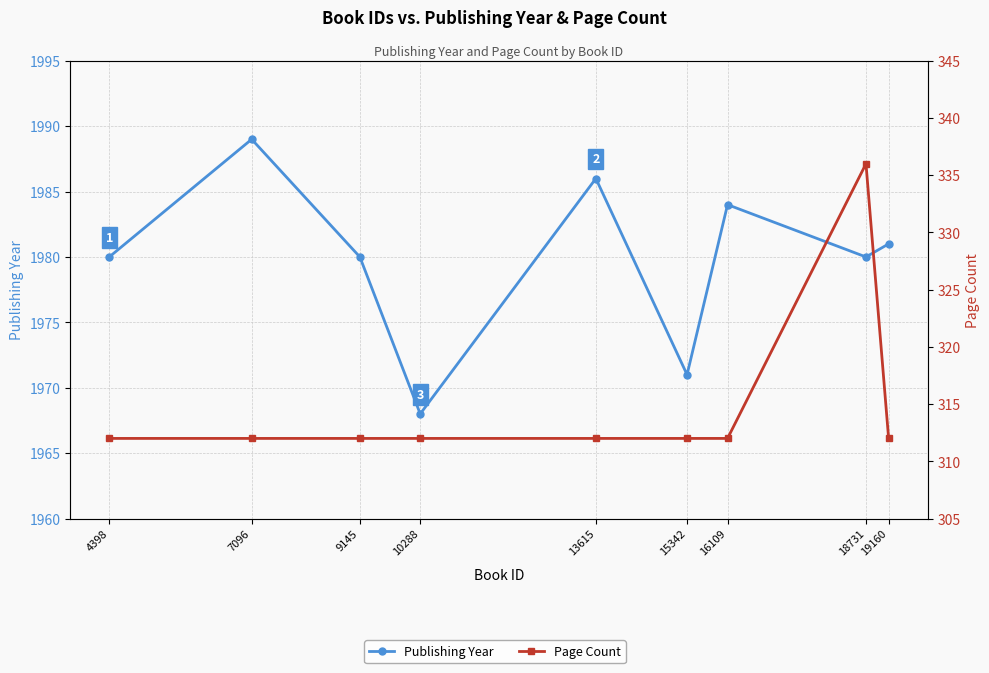

What is the total value across all series at 9145?

2292